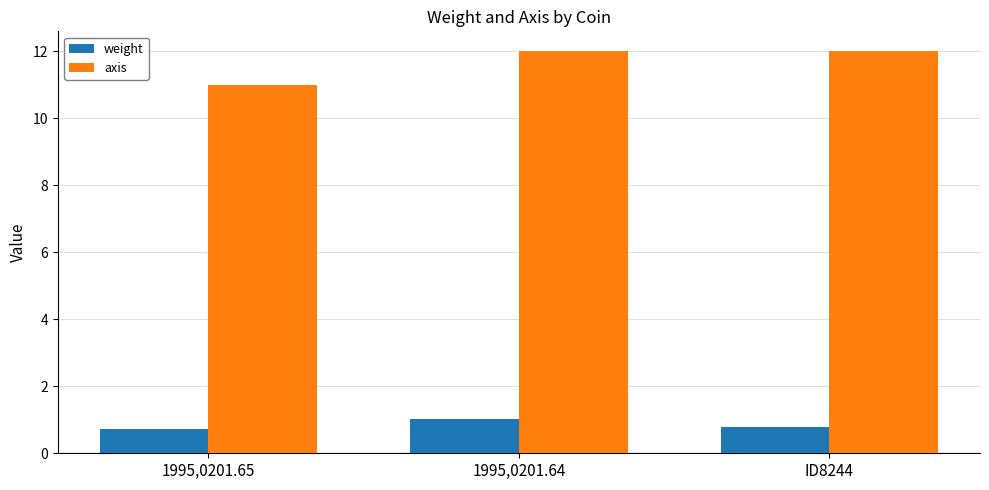

The value of axis at 1995,0201.65 is 11.0. True or false?

True